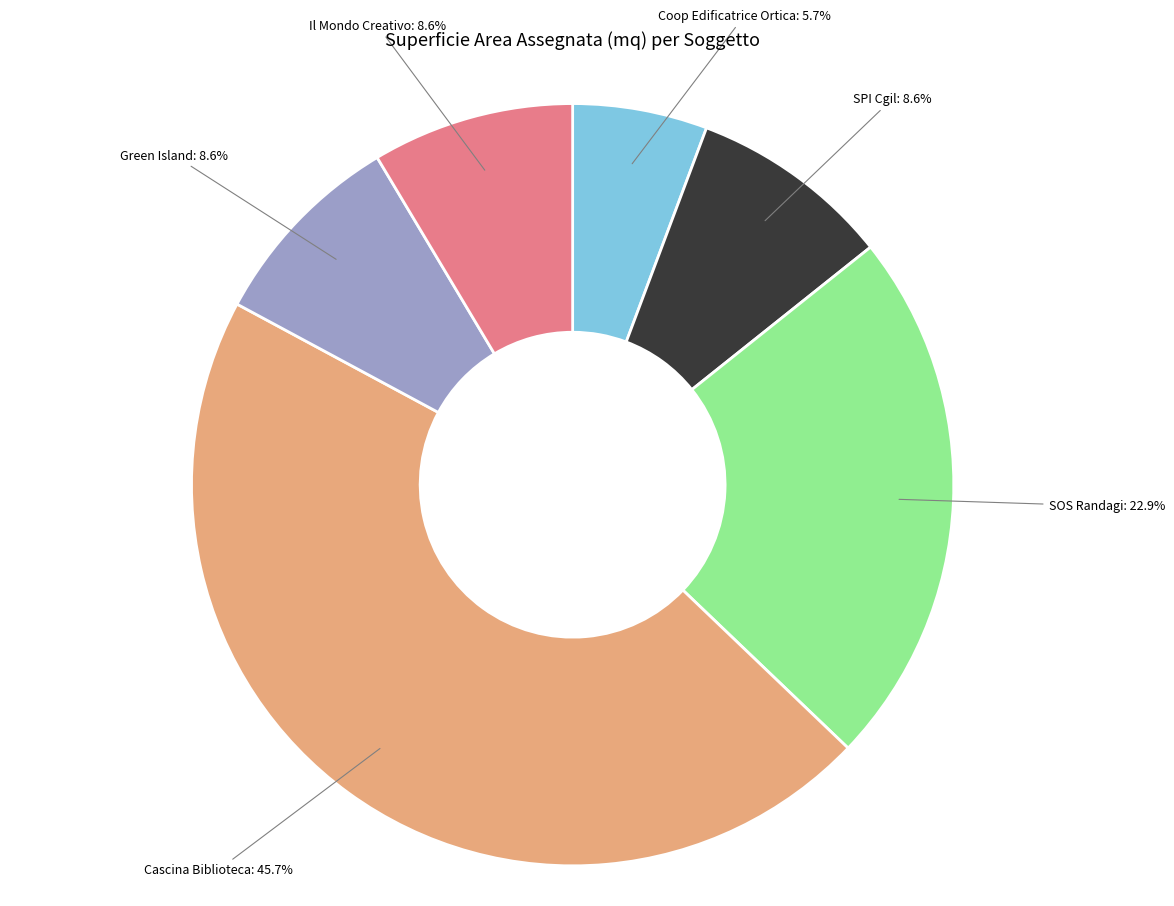

Is there any slice that represents more than half of the pie?

No